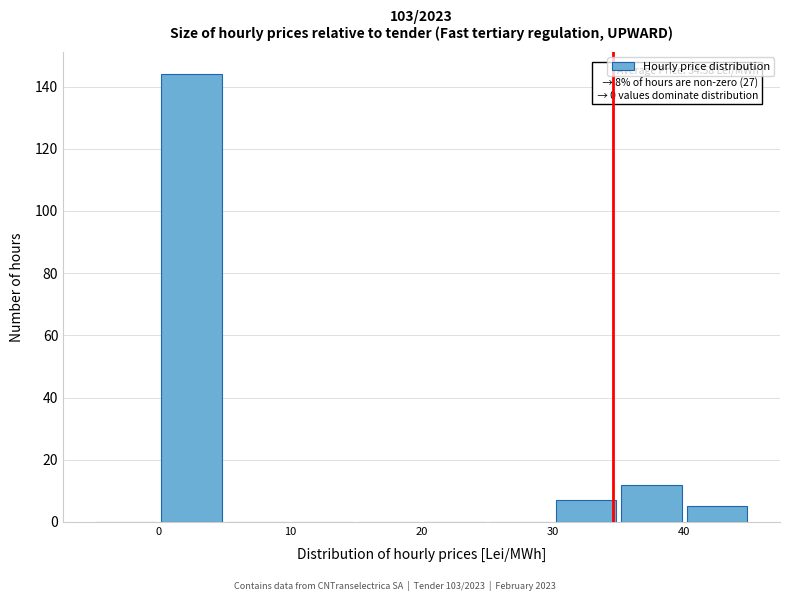

Over which range of the x-axis is the bar tallest?

0 to 5